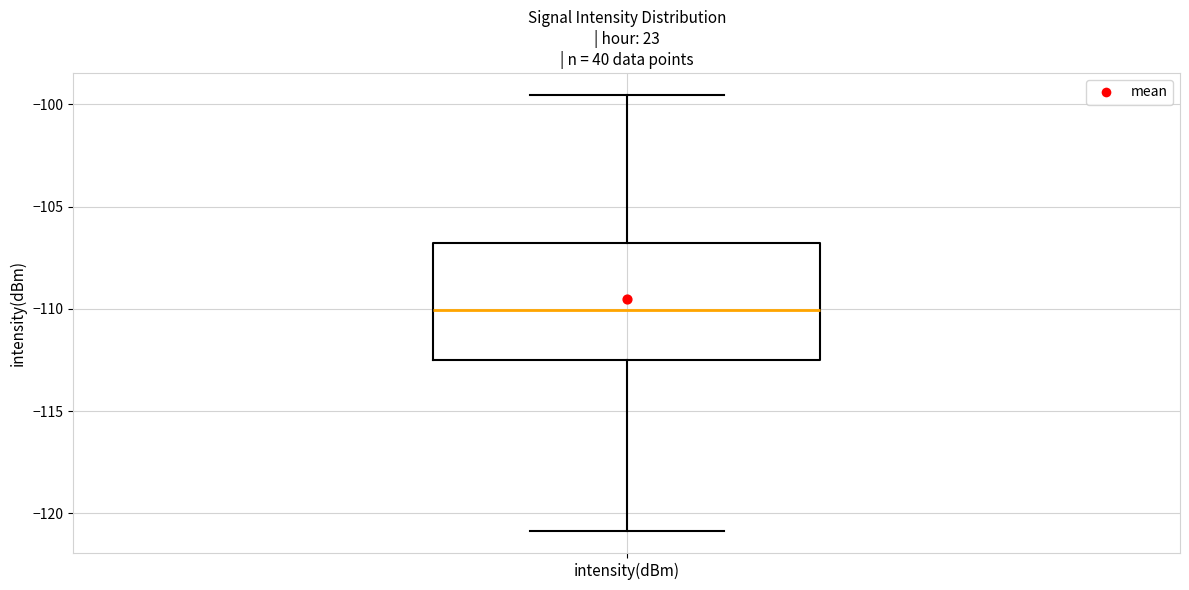

Where is the lower edge of the box for intensity(dBm) on the y-axis? The values are not printed on the chart, so give them approximately, as read against the axis.

-112.5